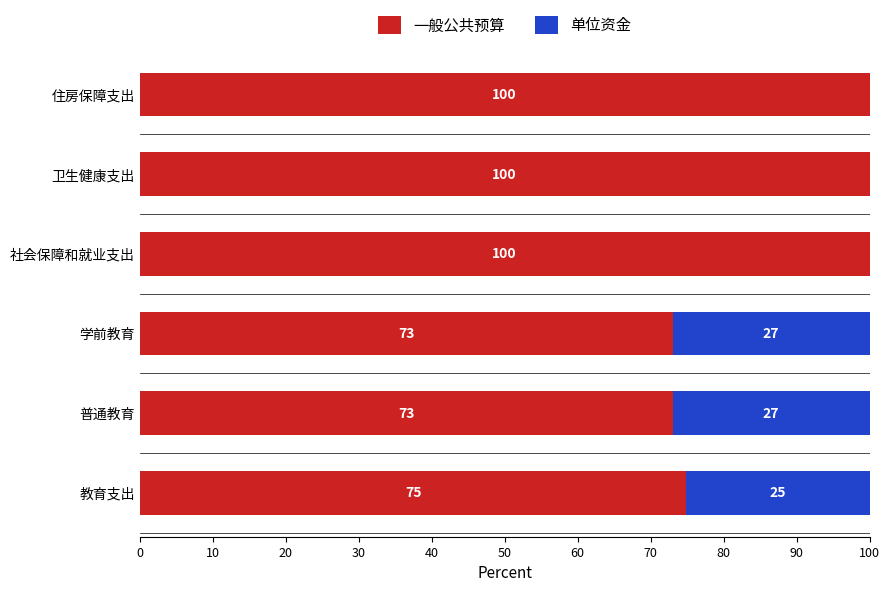

What is the total value across all series at 普通教育?

100.0